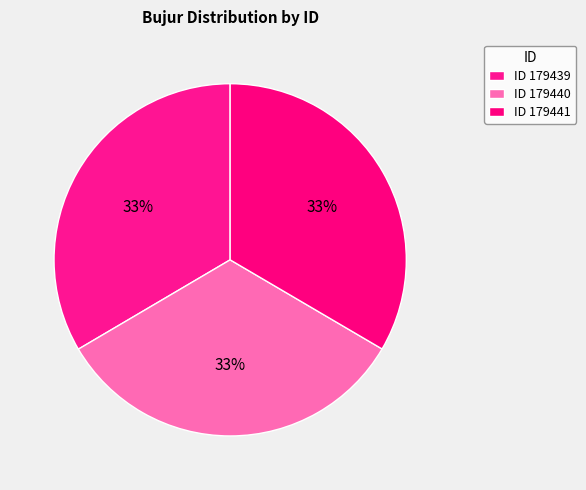

How many segments does this pie chart have?

3